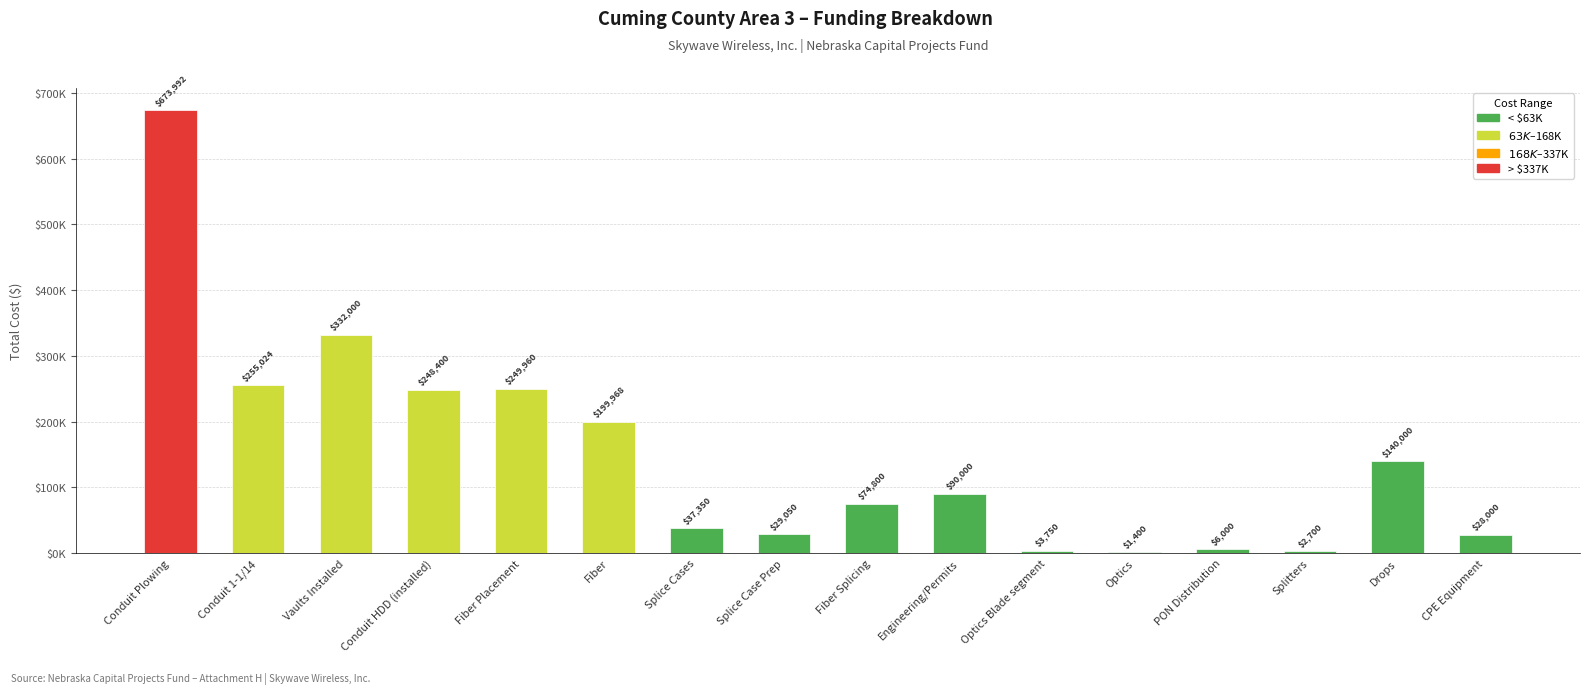

At which label is the value closest to 337696?

Vaults Installed